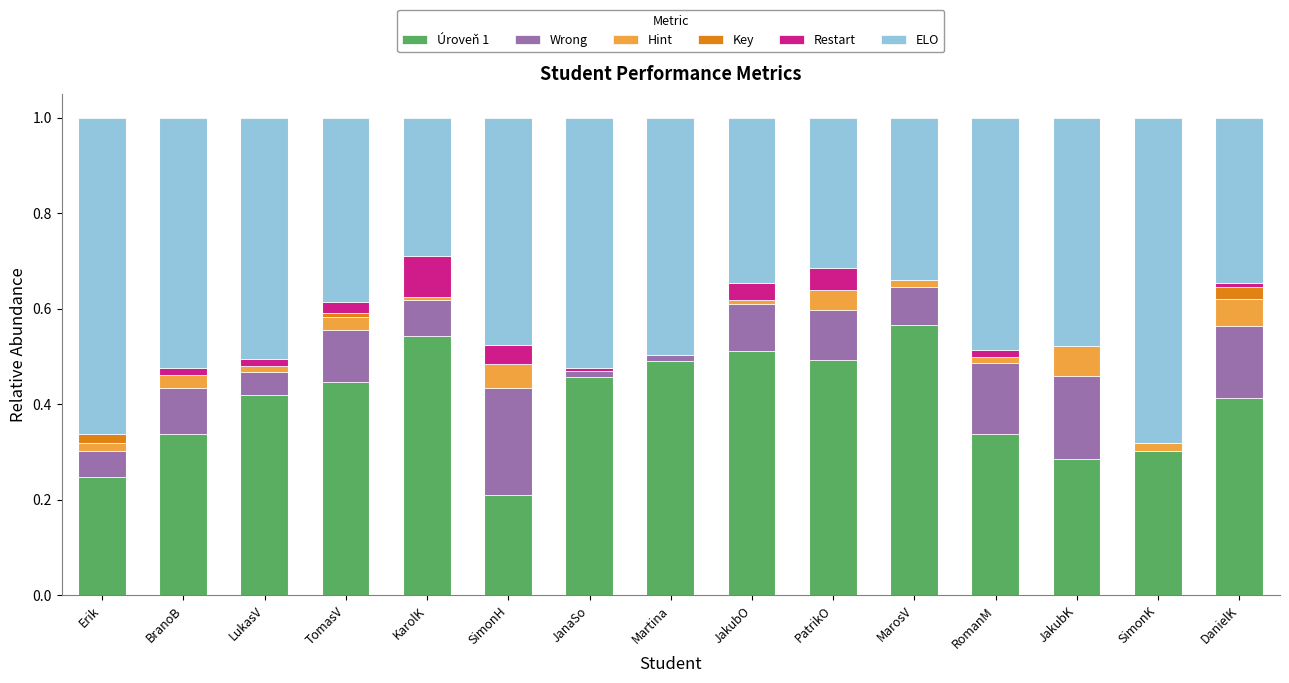

At which label does Úroveň 1 reach its peak?

MarosV